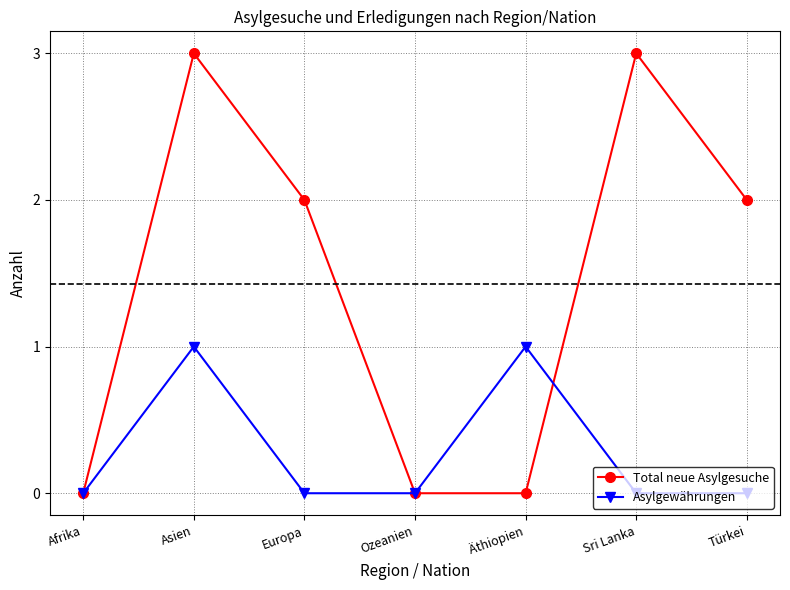

Rank the series by their maximum value, from highest to lowest.

Total neue Asylgesuche, Asylgewährungen